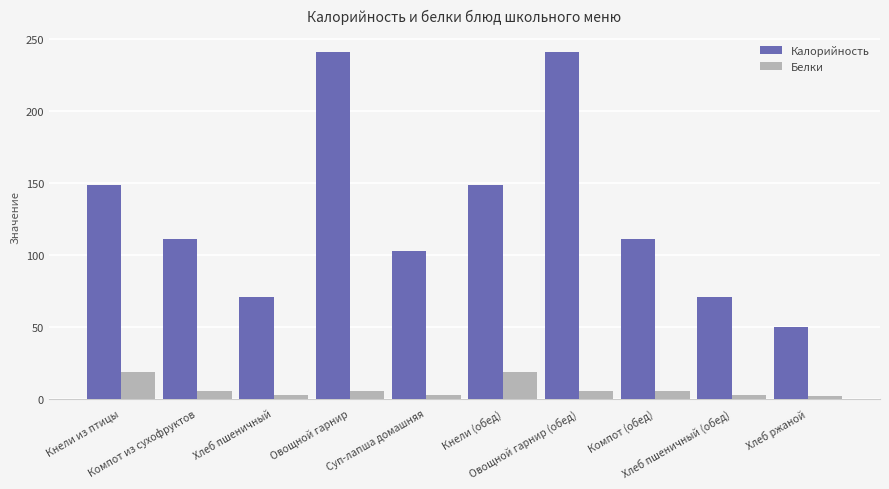

What is the label of the 3rd bar from the right?

Компот (обед)